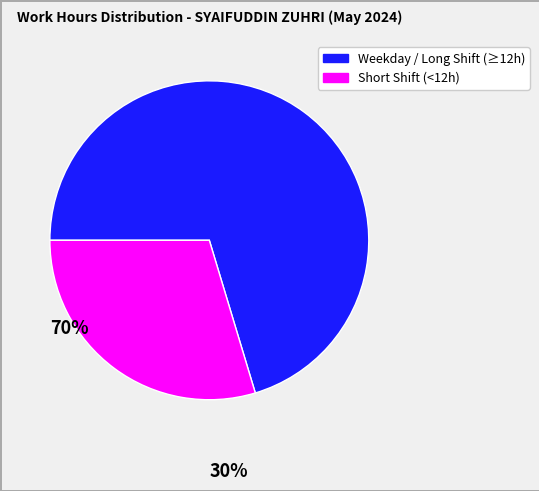

Is there a majority slice in this chart?

Yes